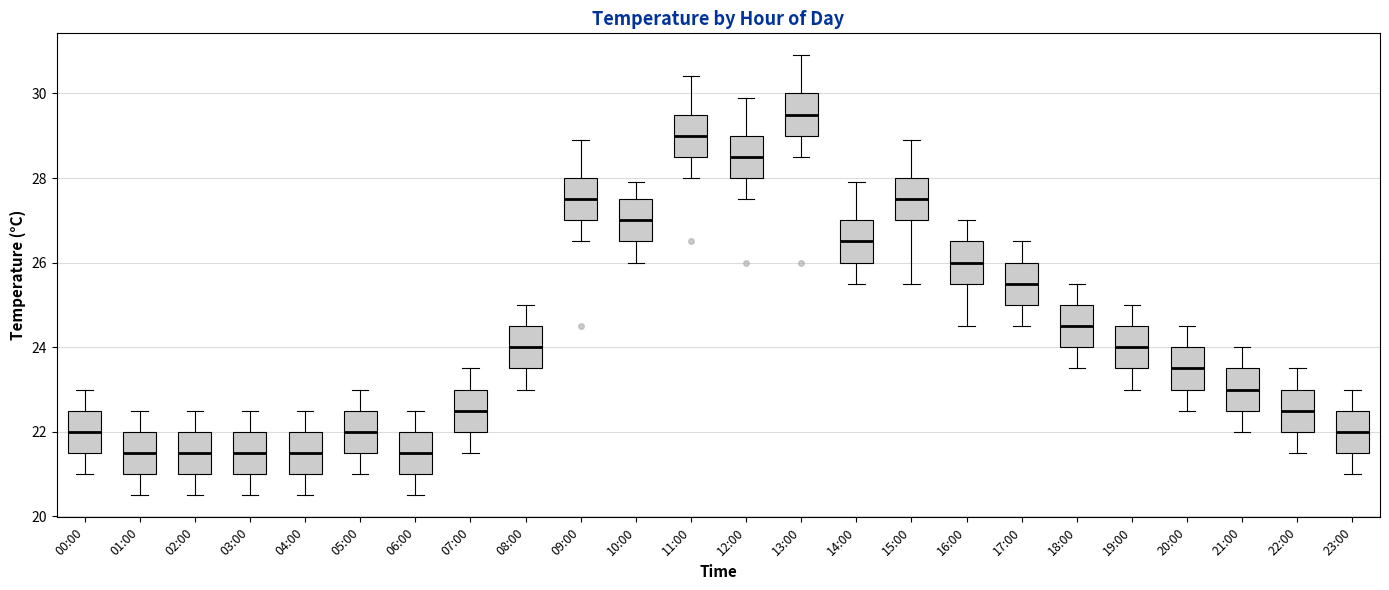

Where is the lower edge of the box for 23:00 on the y-axis? The values are not printed on the chart, so give them approximately, as read against the axis.

21.6